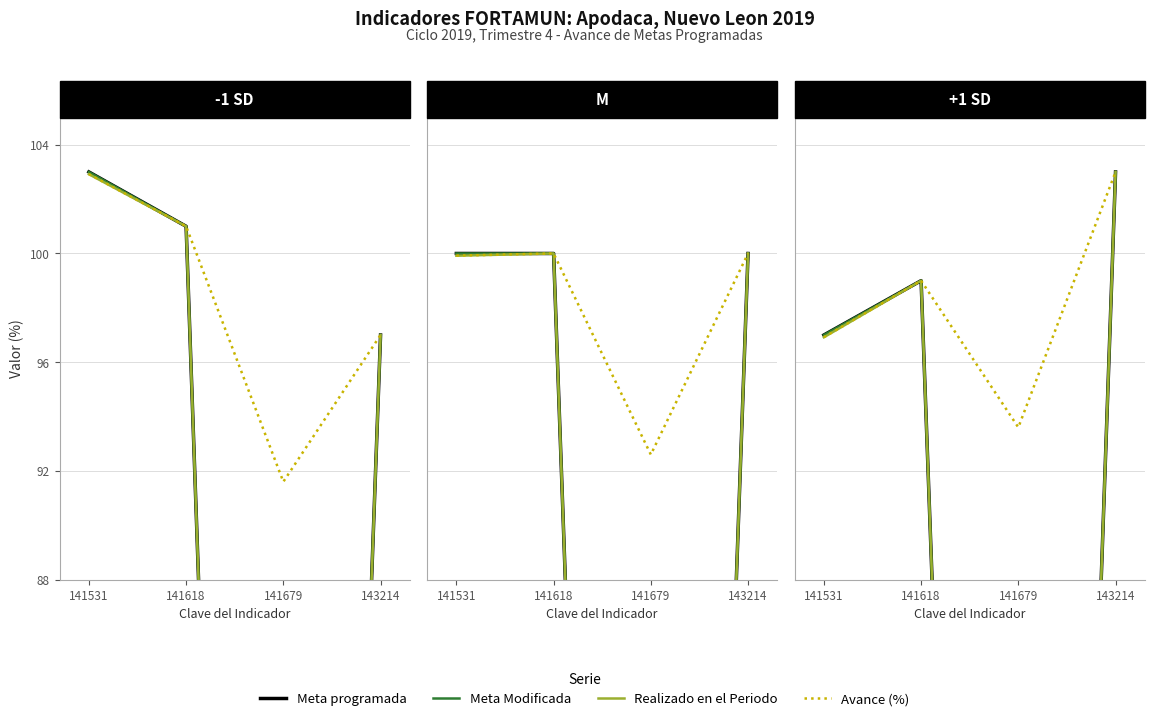

List the labels in order of Meta programada value, smallest first.

141679, 141531, 141618, 143214